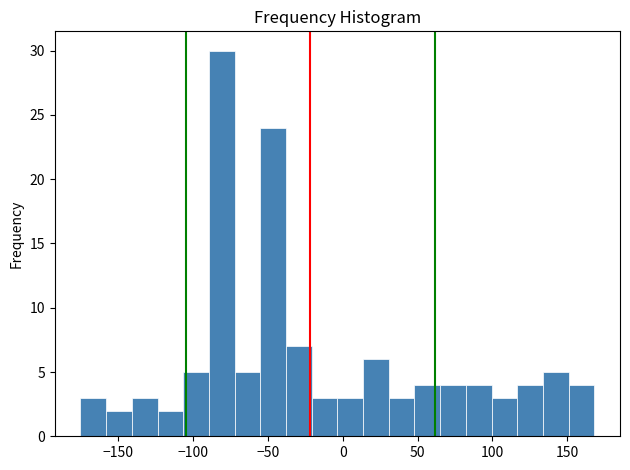

Around what value on the x-axis is the tallest bar? Give the approximate position of its centre, as read against the axis.

-80